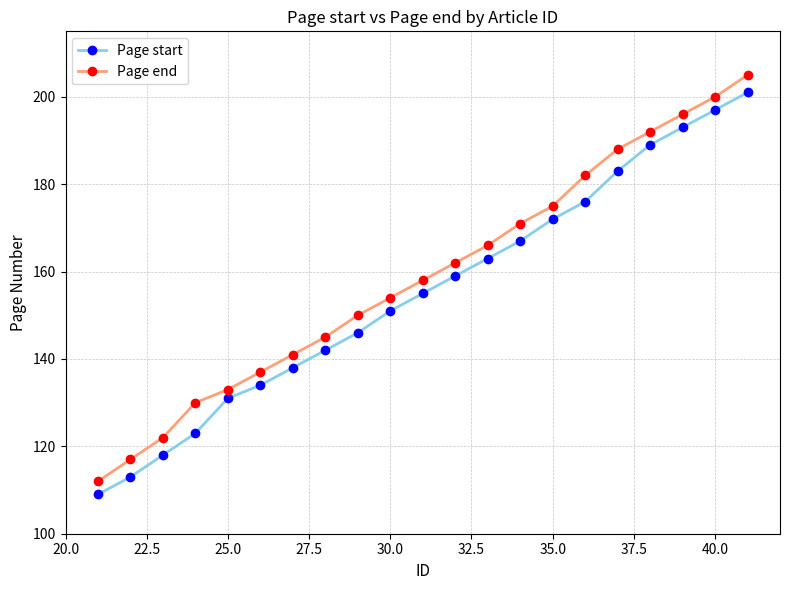

Which series has the widest spread of values?

Page end